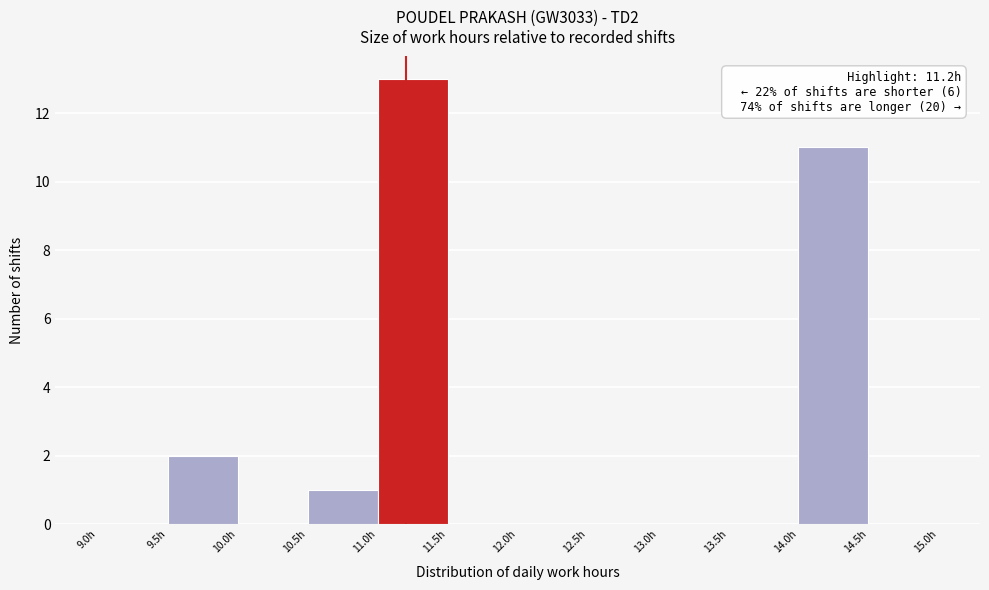

Which range on the x-axis has the tallest bar?

11.0 to 11.5